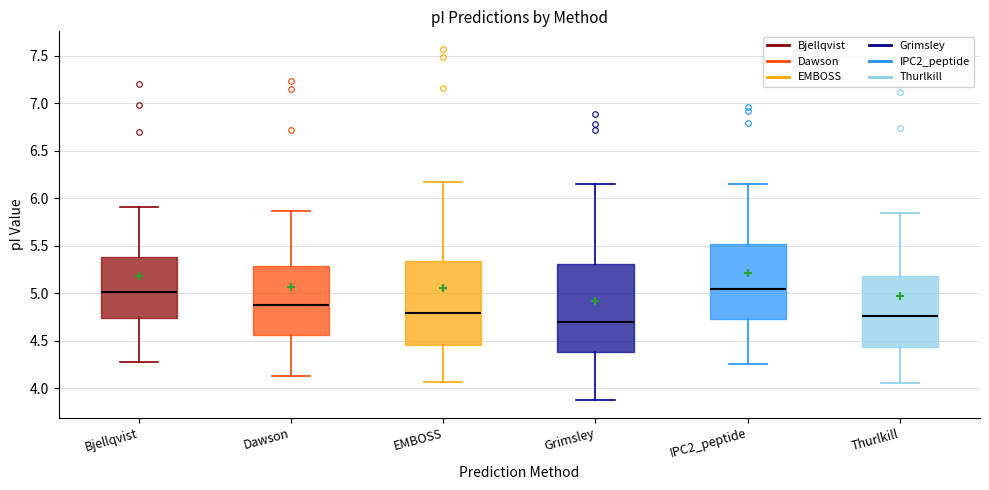

Reading left to right, read every box against the y-axis: the position of its median line, the range the box covers, and the ends of its whiskers. The values are not printed on the chart, so give them approximately, as read against the axis.

Bjellqvist: median 5.00, box 4.75 to 5.40, whiskers 4.30 to 5.90
Dawson: median 4.90, box 4.55 to 5.30, whiskers 4.15 to 5.85
EMBOSS: median 4.80, box 4.45 to 5.35, whiskers 4.05 to 6.15
Grimsley: median 4.70, box 4.40 to 5.30, whiskers 3.85 to 6.15
IPC2_peptide: median 5.05, box 4.70 to 5.50, whiskers 4.25 to 6.15
Thurlkill: median 4.75, box 4.45 to 5.20, whiskers 4.05 to 5.85